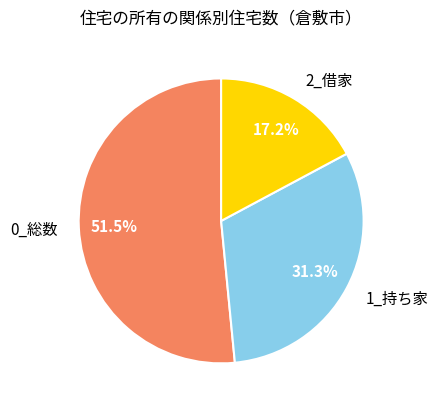

Rank the categories by value from lowest to highest.

2_借家, 1_持ち家, 0_総数